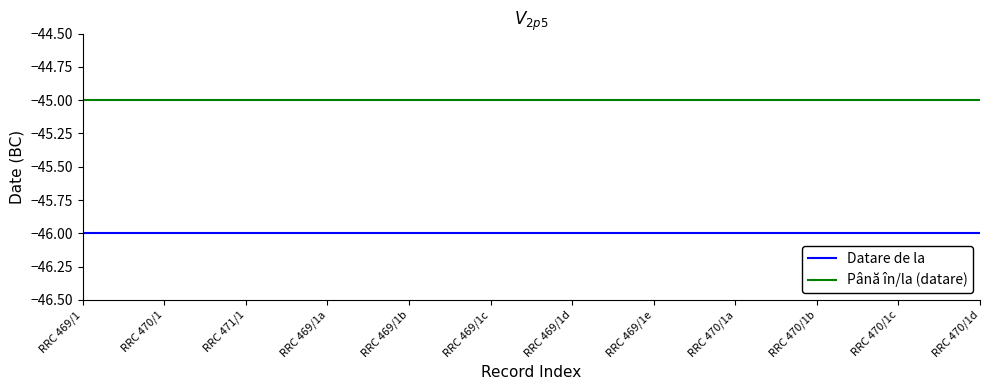

The value of Datare de la at RRC 469/1d is -46. True or false?

True